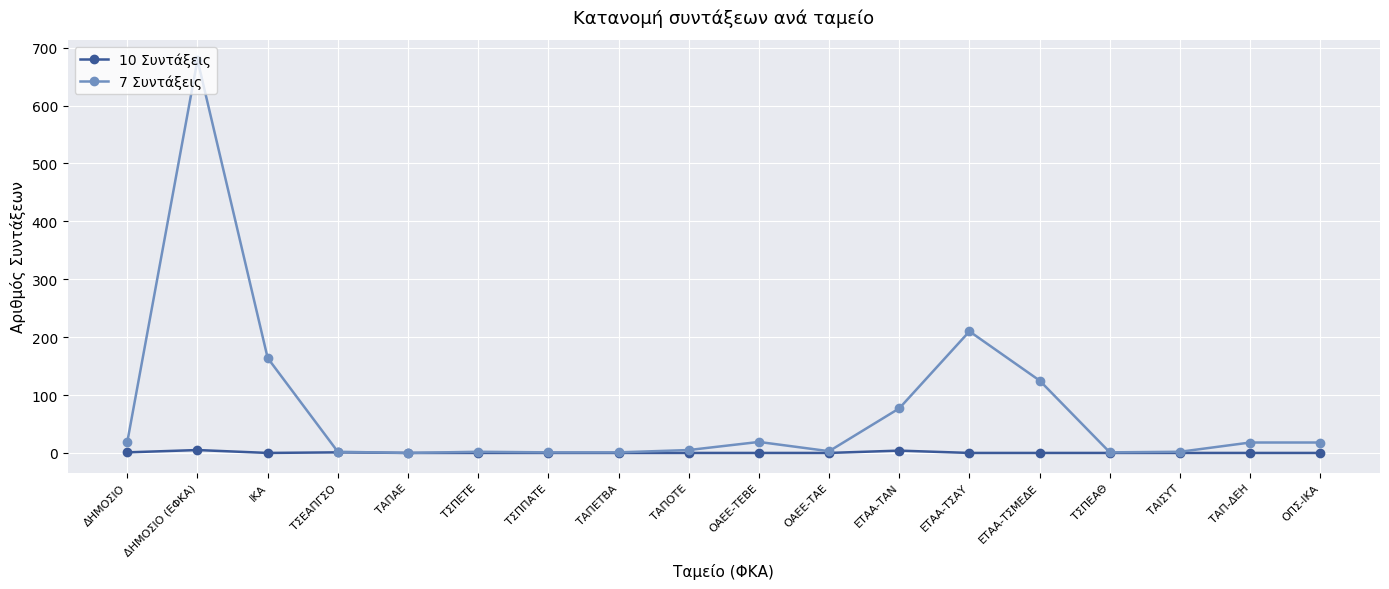

Rank the series by their average value, from highest to lowest.

7 Συντάξεις, 10 Συντάξεις